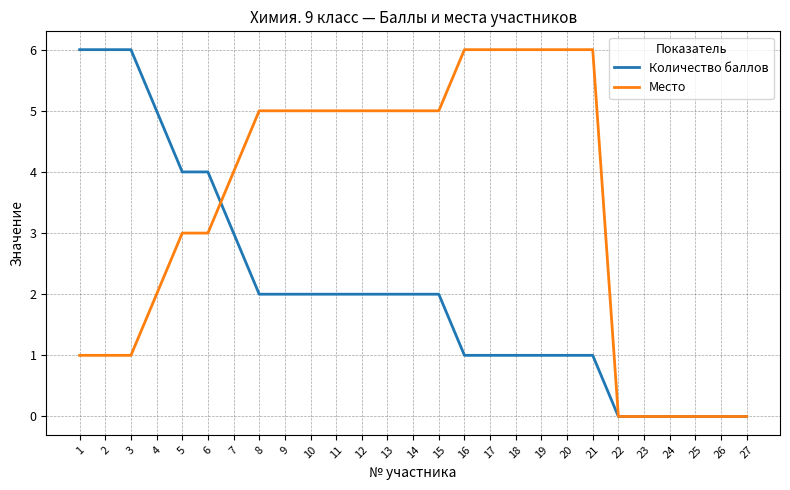

Is the value of Место at 4 greater than the value of Количество баллов at 1?

No